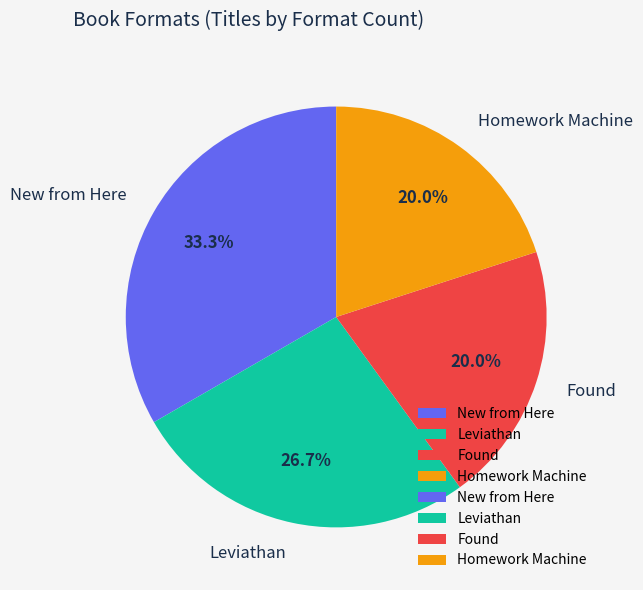

Between Found and Leviathan, which is larger?

Leviathan